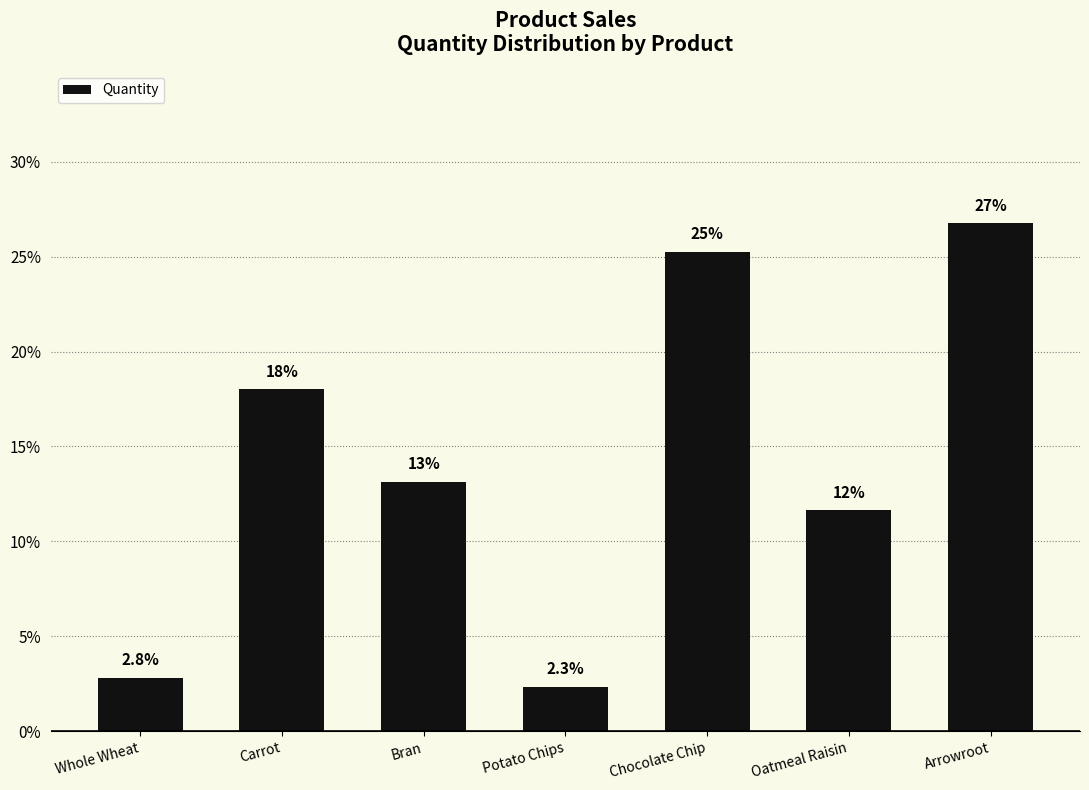

What is the maximum value shown in the chart?

0.3